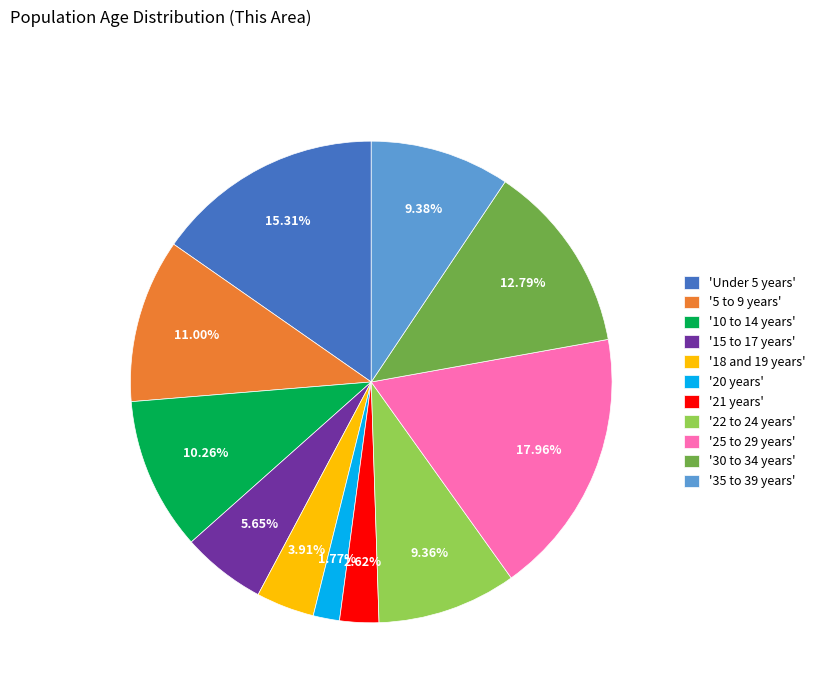

What is the largest slice in the pie chart?

'25 to 29 years'